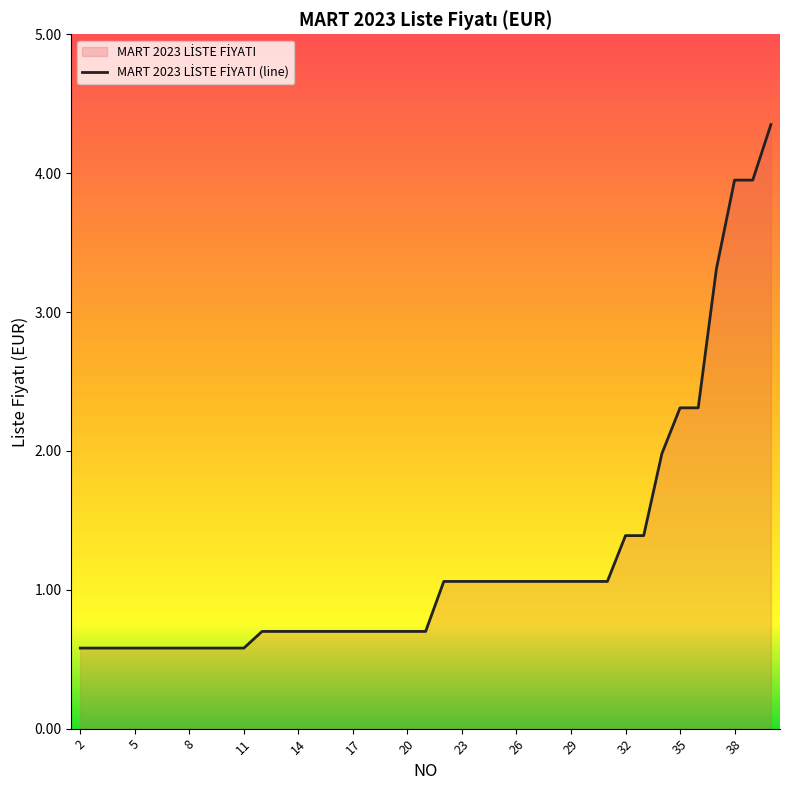

What is the average value?

1.2